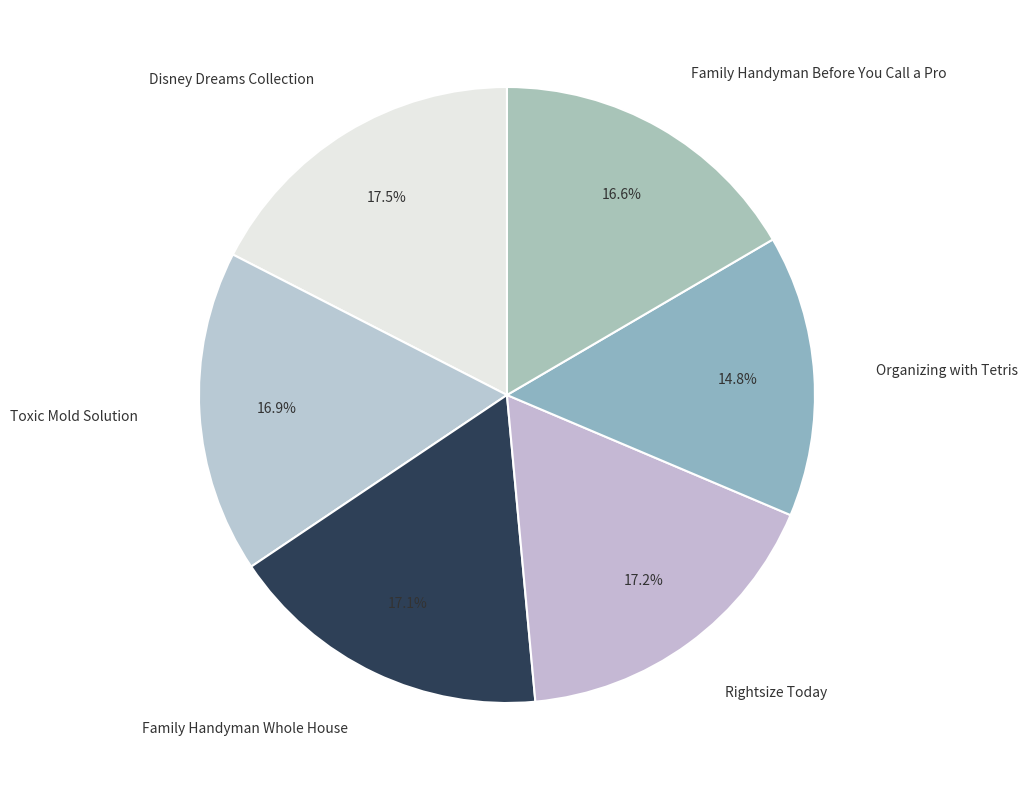

True or false: Toxic Mold Solution accounts for 12% of the total.

False